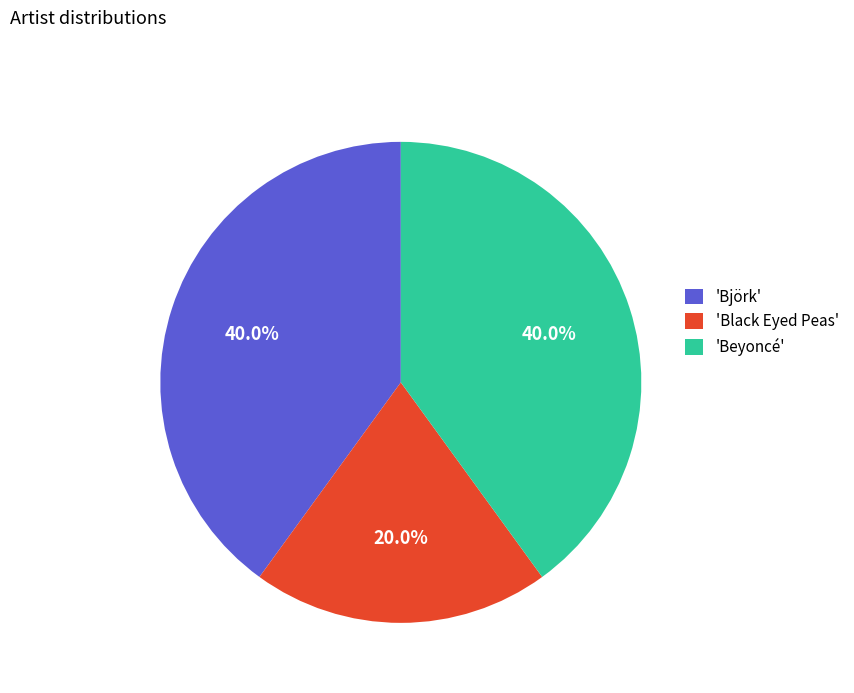

What is the ratio of the value at 'Beyoncé' to the value at 'Black Eyed Peas'?

2.0